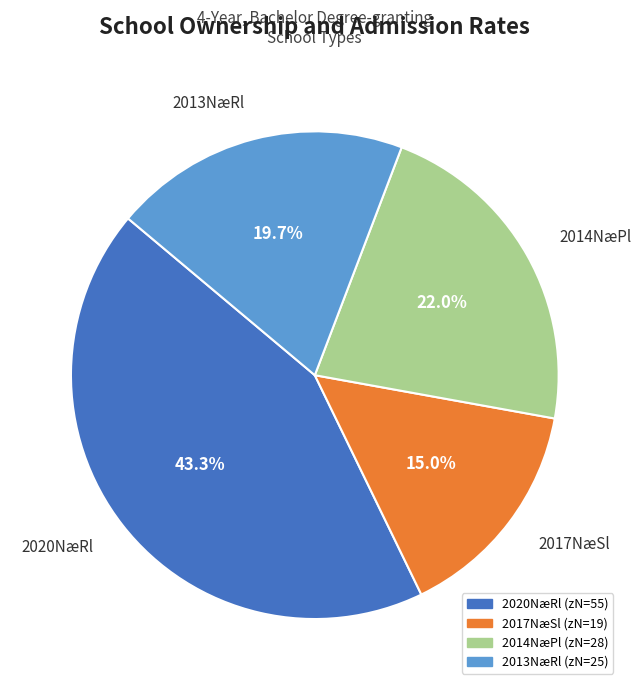

Which slice is the smallest?

2017NæSl